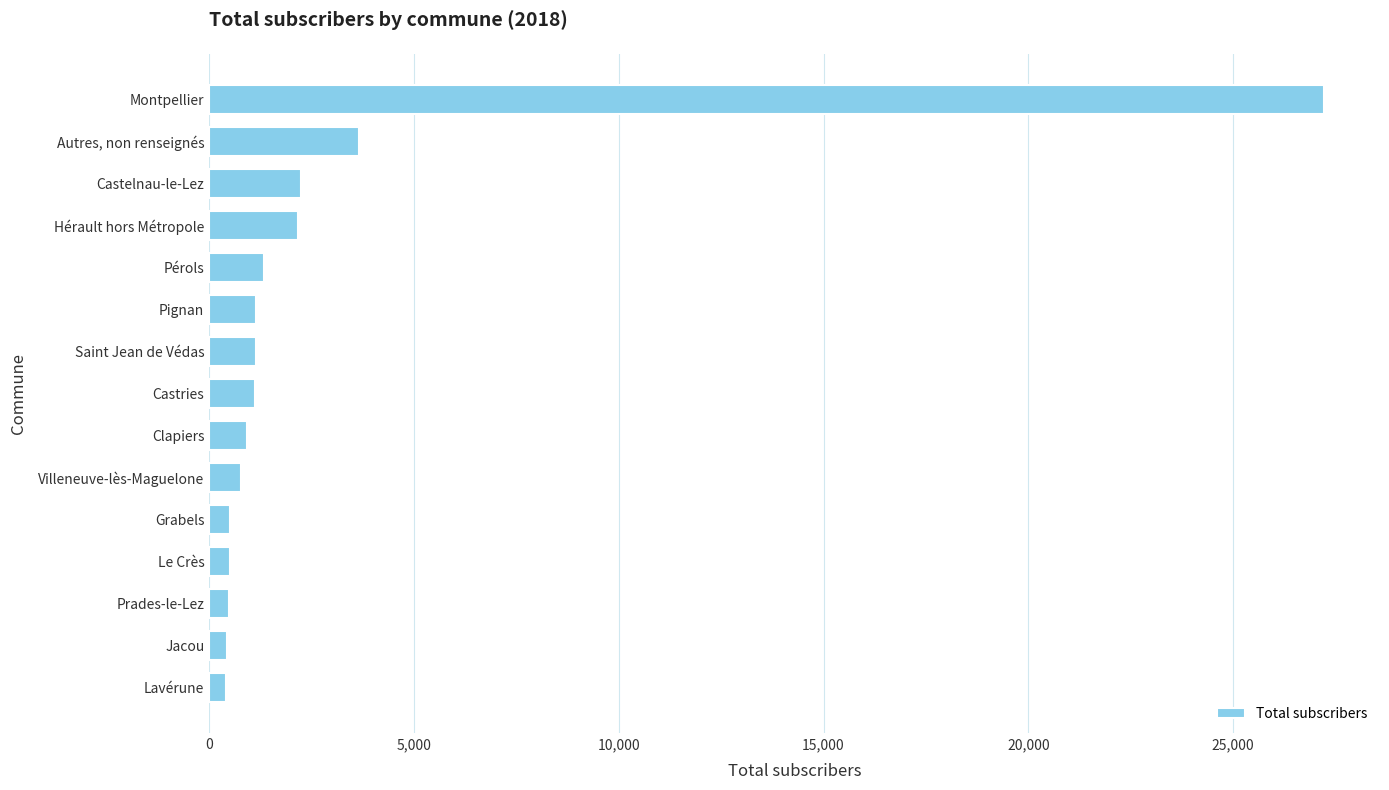

Approximately how many times larger is the value at Castries compared to Villeneuve-lès-Maguelone?

1.4